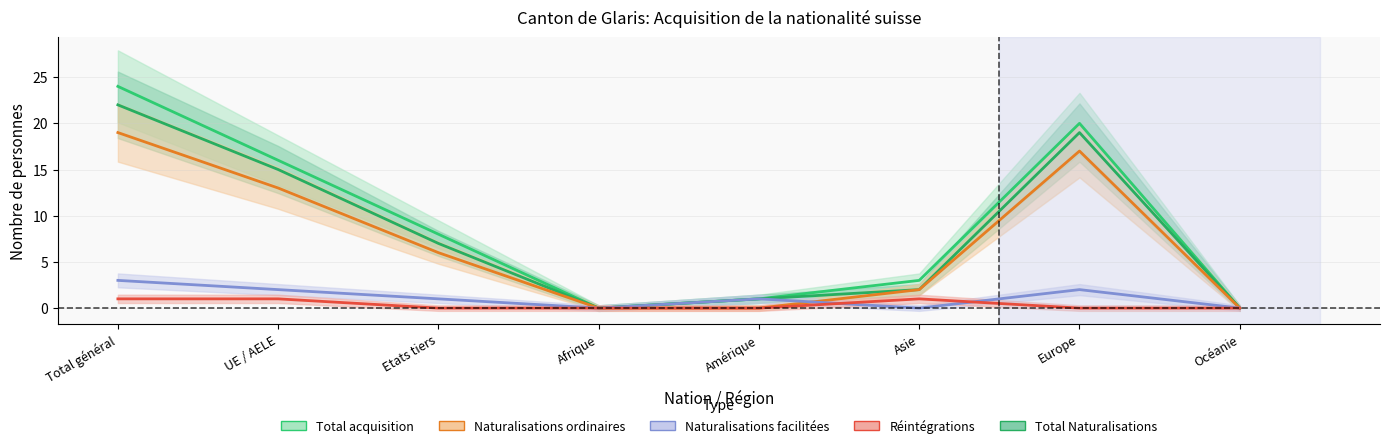

True or false: Total Naturalisations has more than 2 points higher than both neighbors.

False